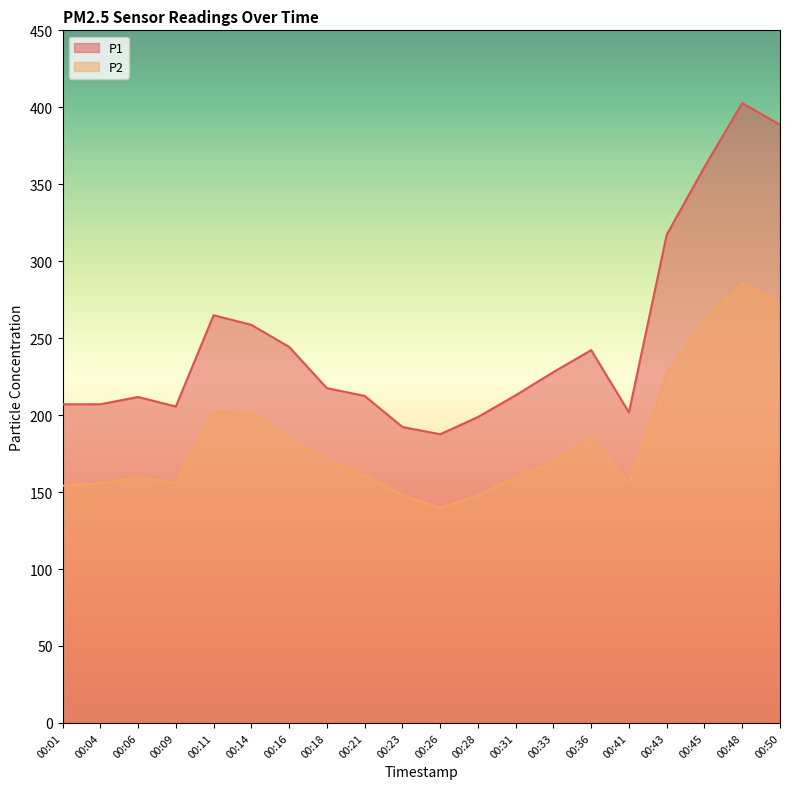

In P1, how many points are lower than both neighbors (excluding endpoints)?

3